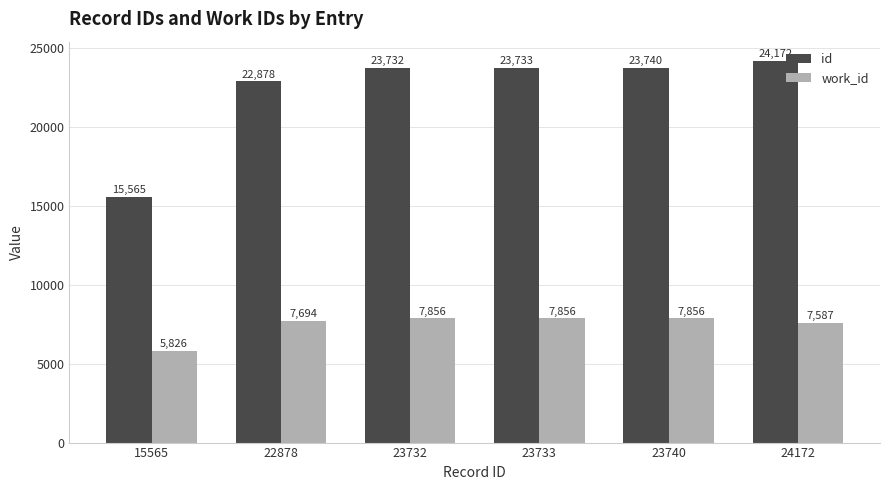

What is the spread (max minus min) of values at 22878?

15184